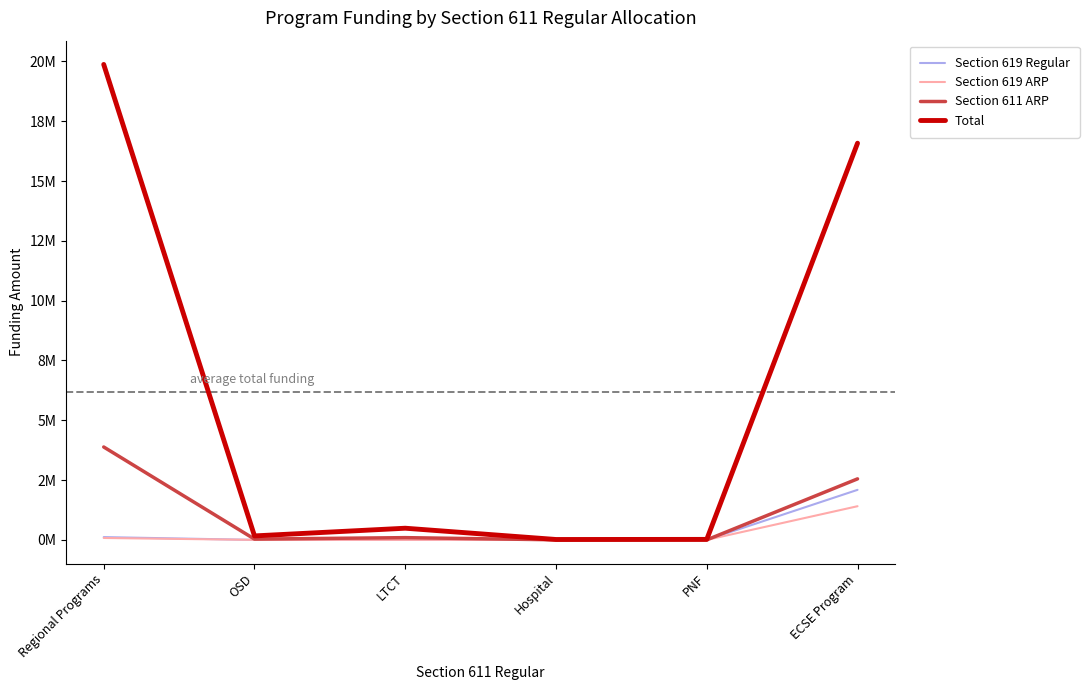

Is this an area chart (filled region under the line)?

No